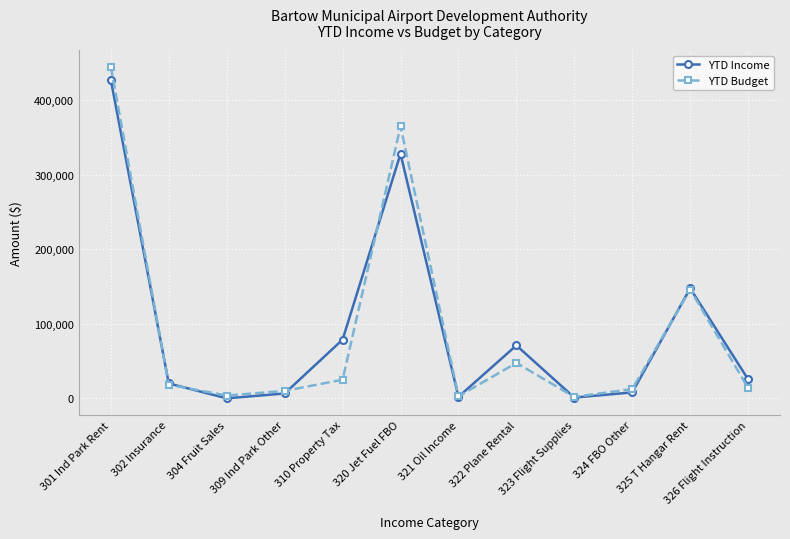

List the series in order of their peak value, highest first.

YTD Budget, YTD Income